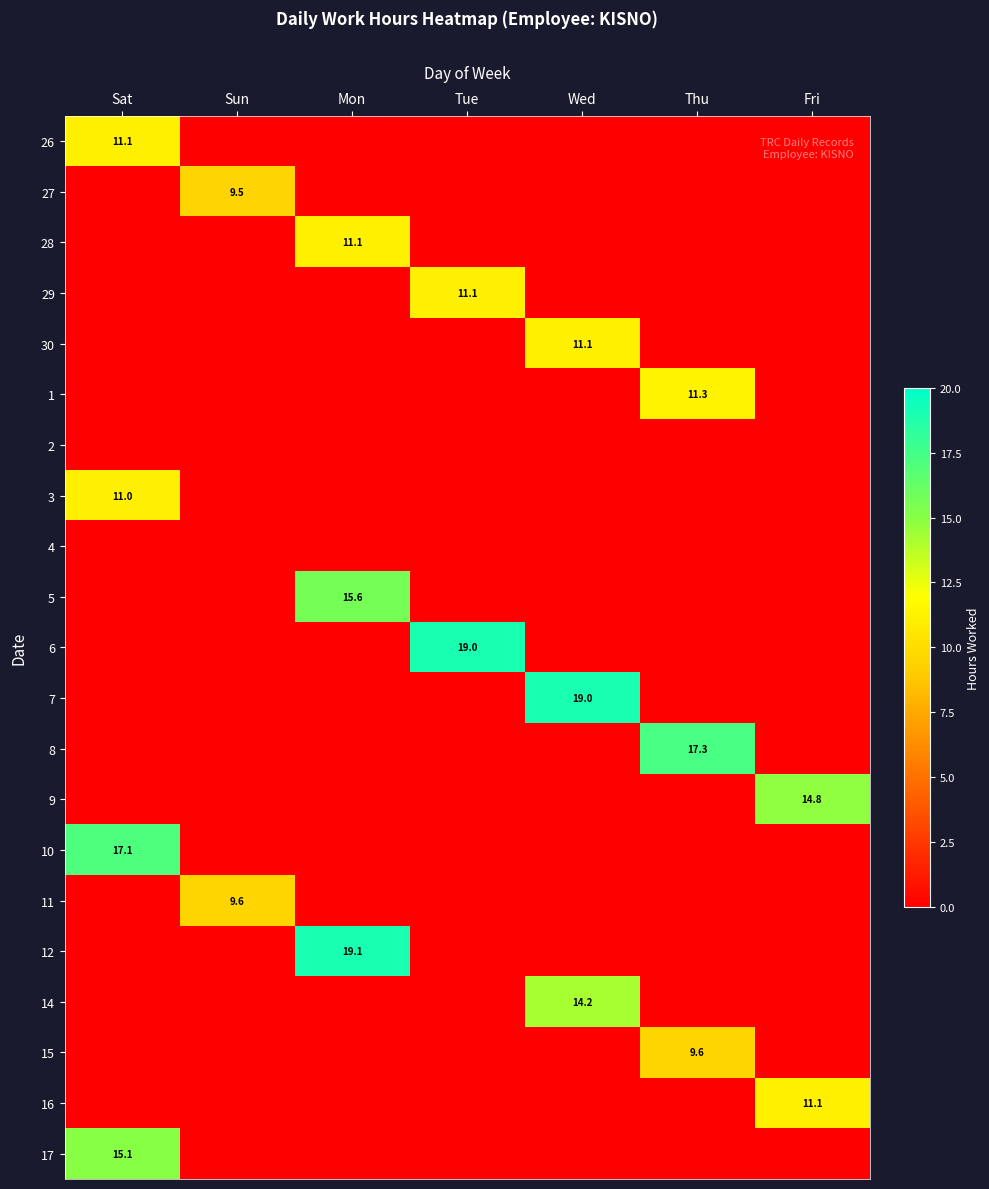

True or false: 15 has a value of 9.6 at Thu.

True